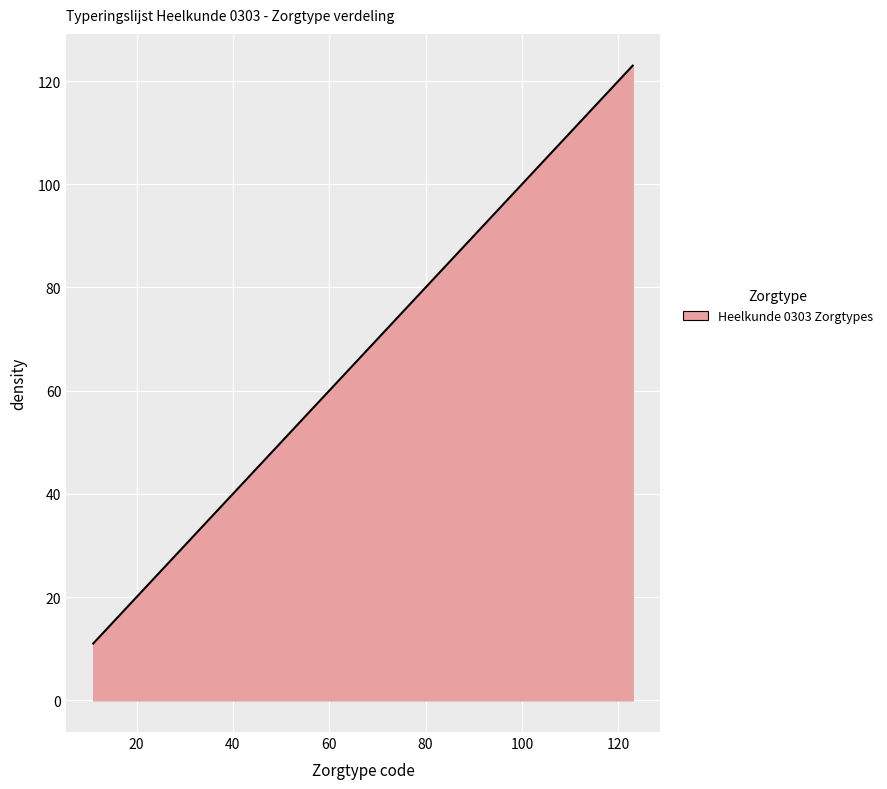

What is the difference between the maximum and minimum values?

112.0